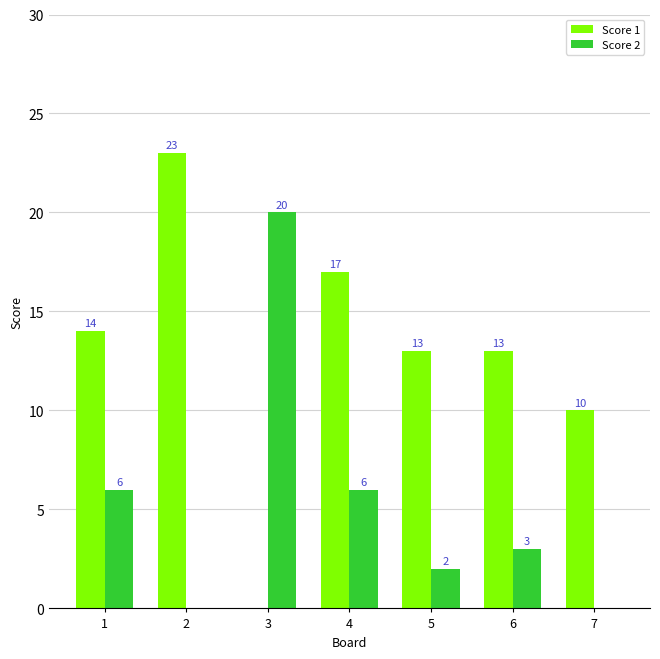

What is the sum of all Score 2 values?

37